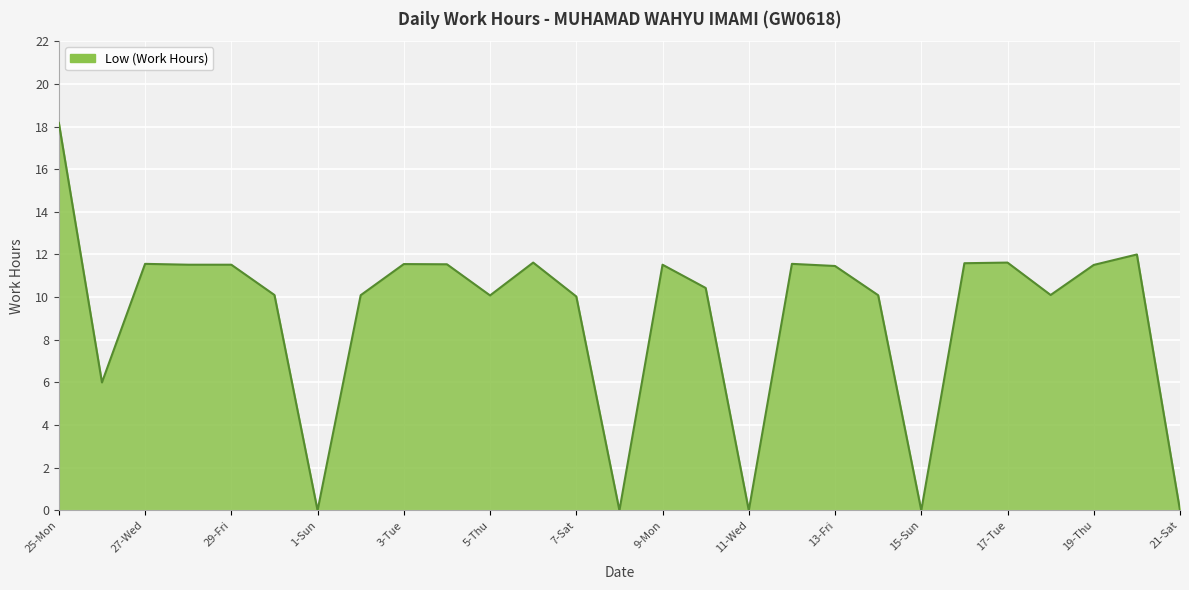

What is the greatest value displayed?

18.2